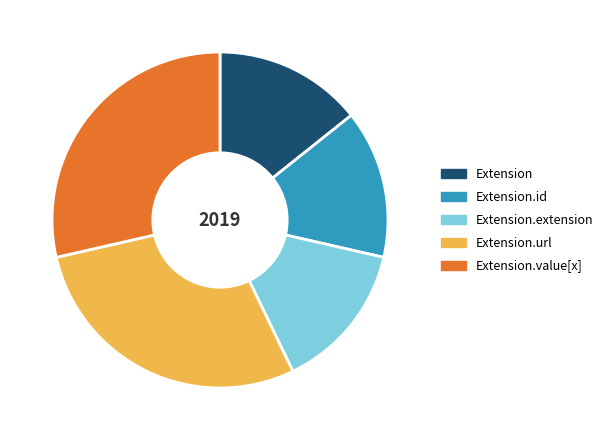

Is Extension.value[x] the majority of the pie?

No